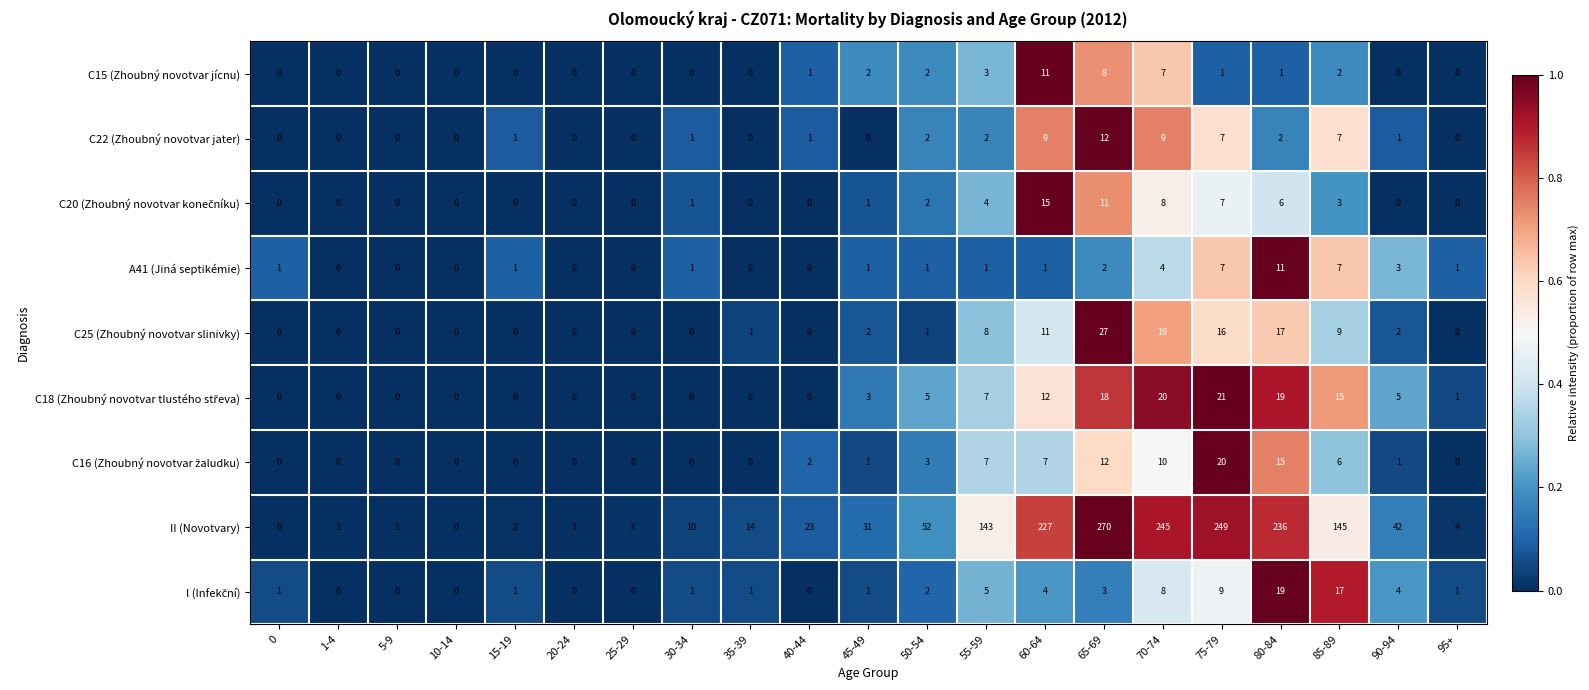

What value does the C22 (Zhoubný novotvar jater) series have at 85-89?

7